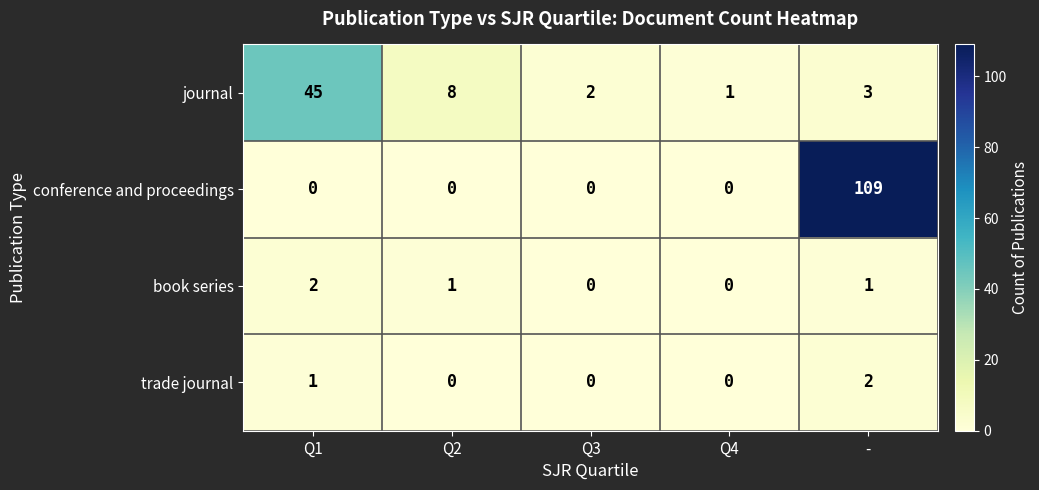

At which category is the sum across all series the highest?

-